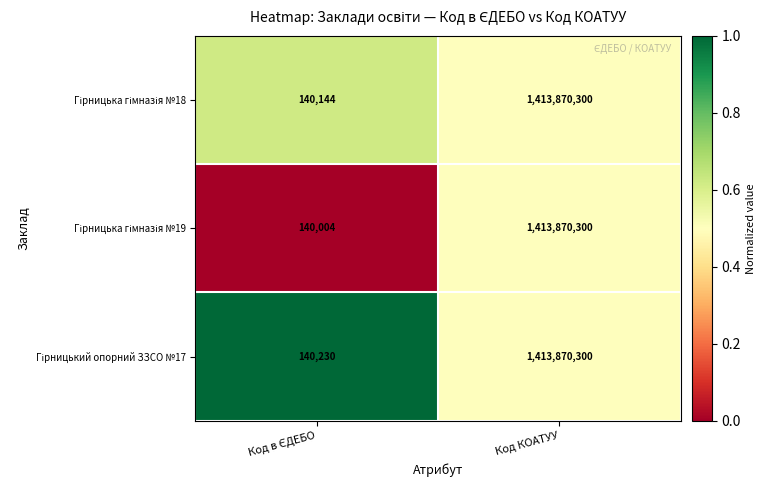

What is the total value across all series at Код КОАТУУ?

4241610900